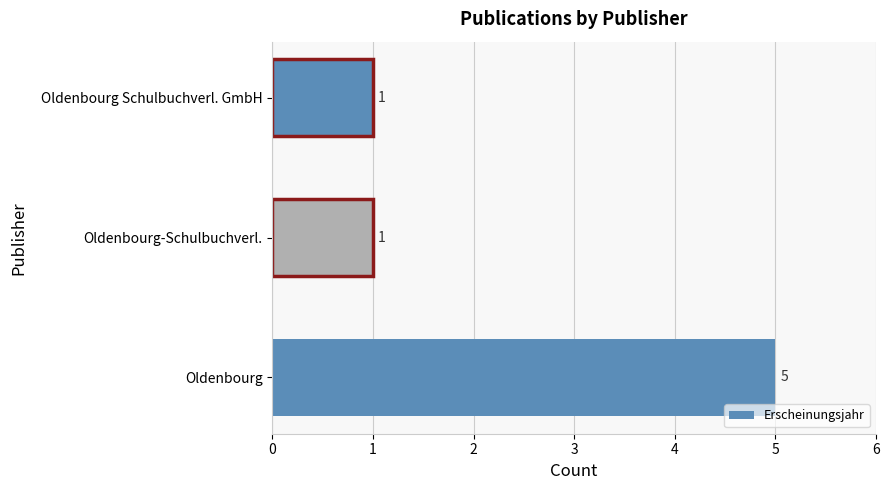

Count the values in the range 1 to 5.

3